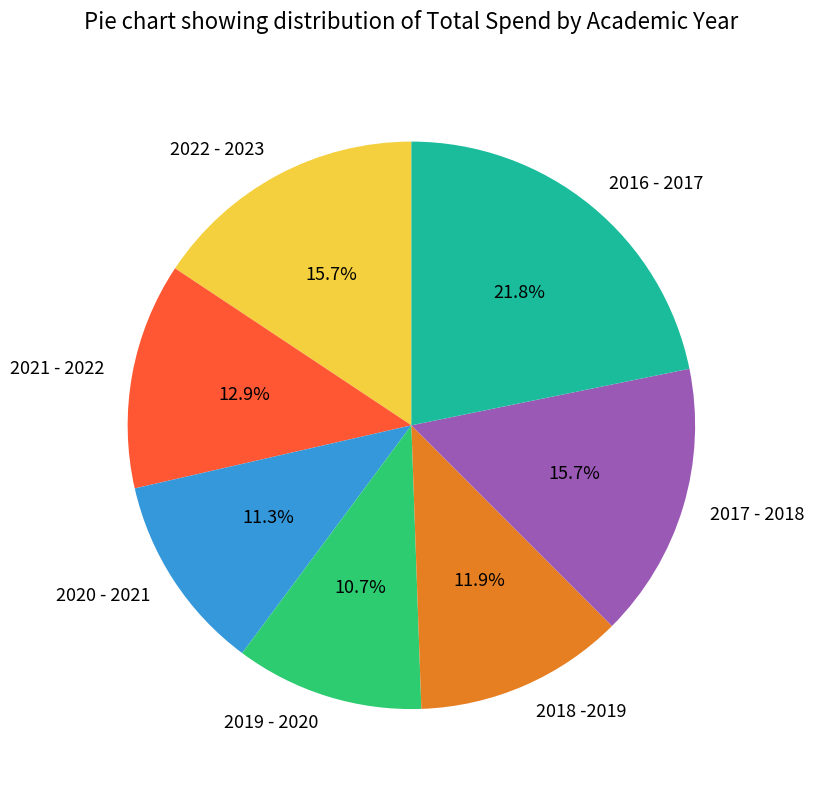

Between 2021 - 2022 and 2020 - 2021, which is larger?

2021 - 2022